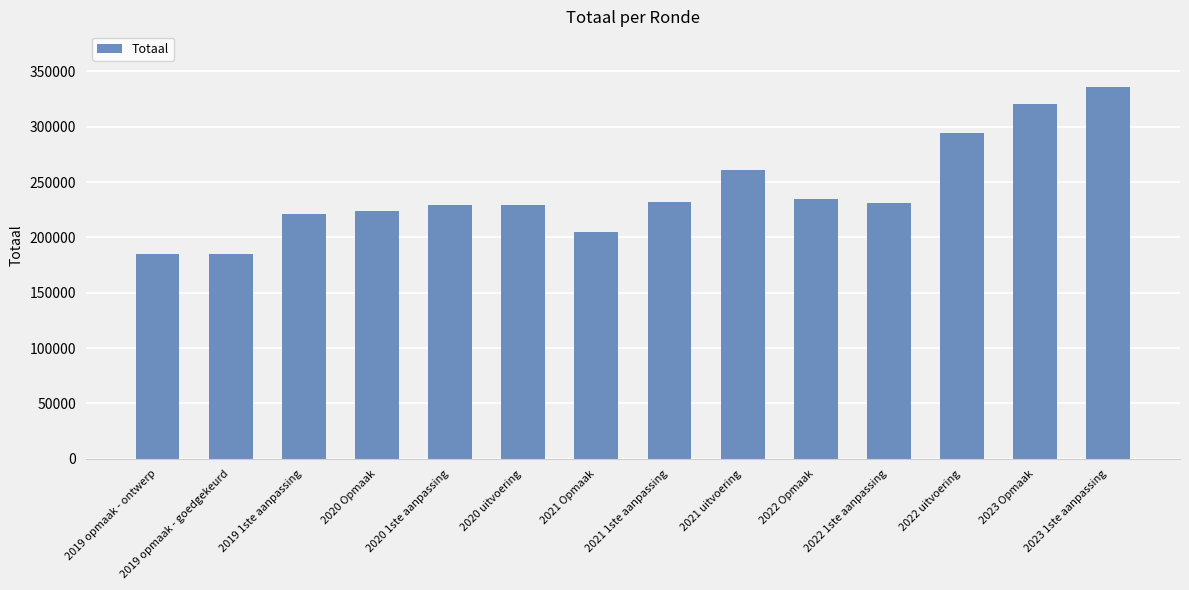

At which label does the data first exceed 231251?

2021 1ste aanpassing